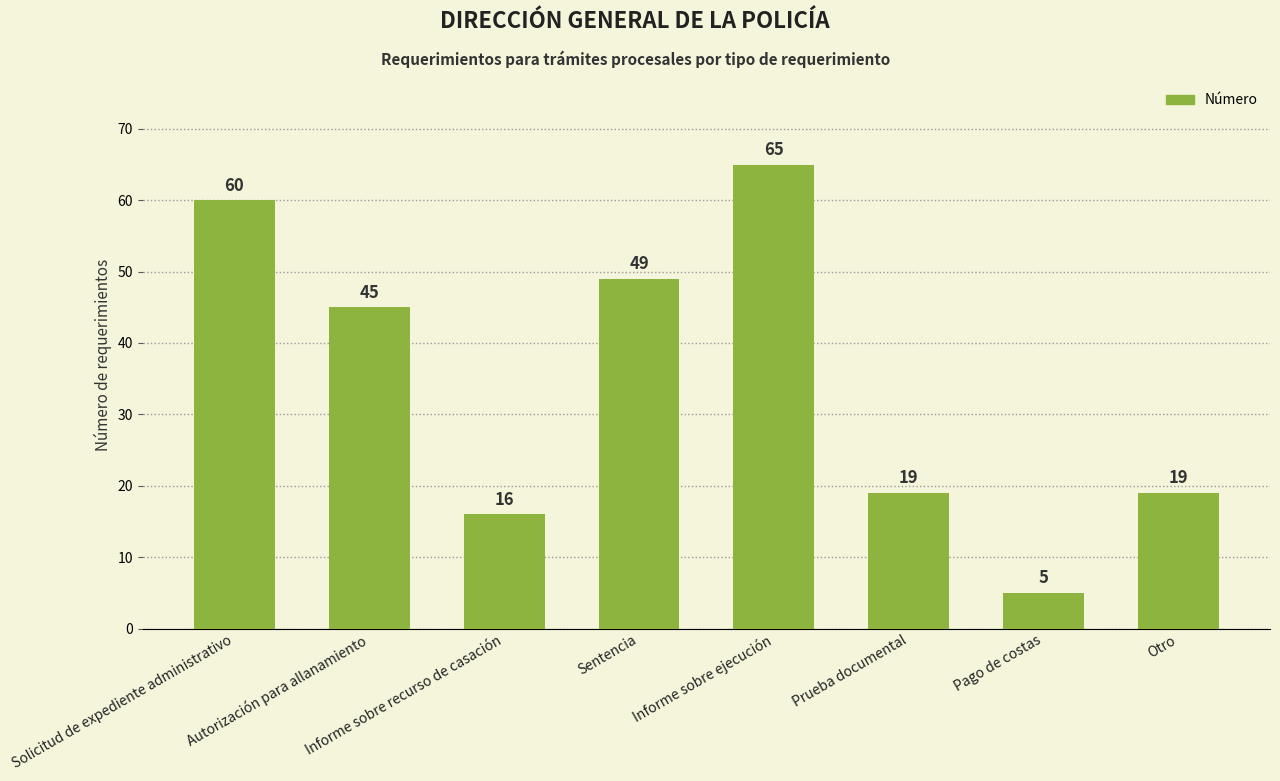

At which category does the chart reach its peak across all series?

Informe sobre ejecución